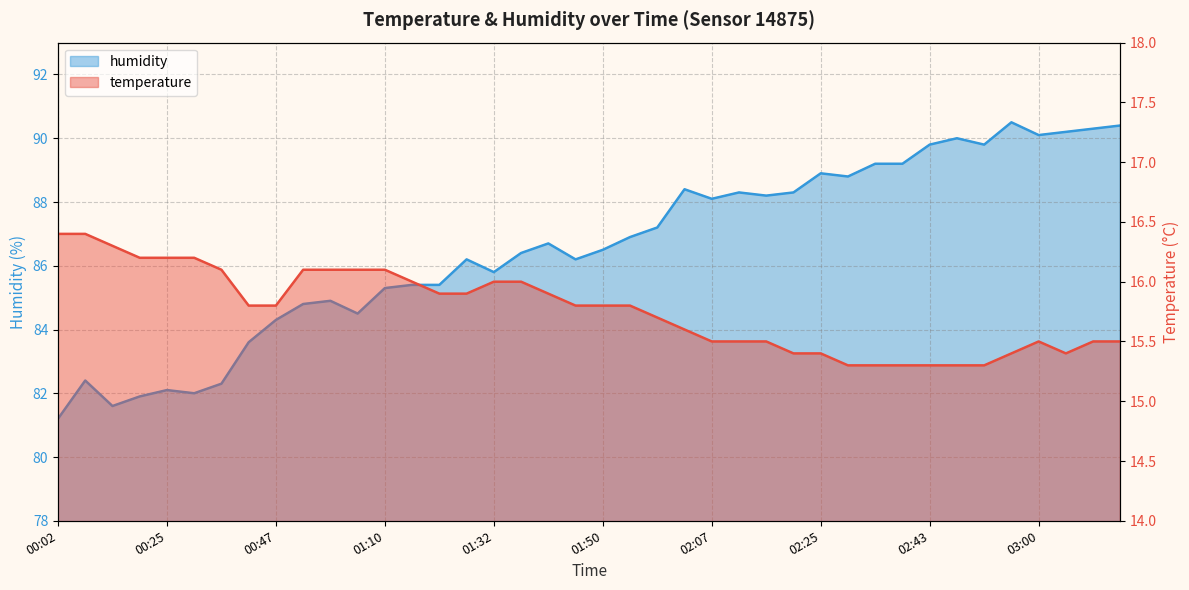

What is the label of the 7th point from the right?

02:47